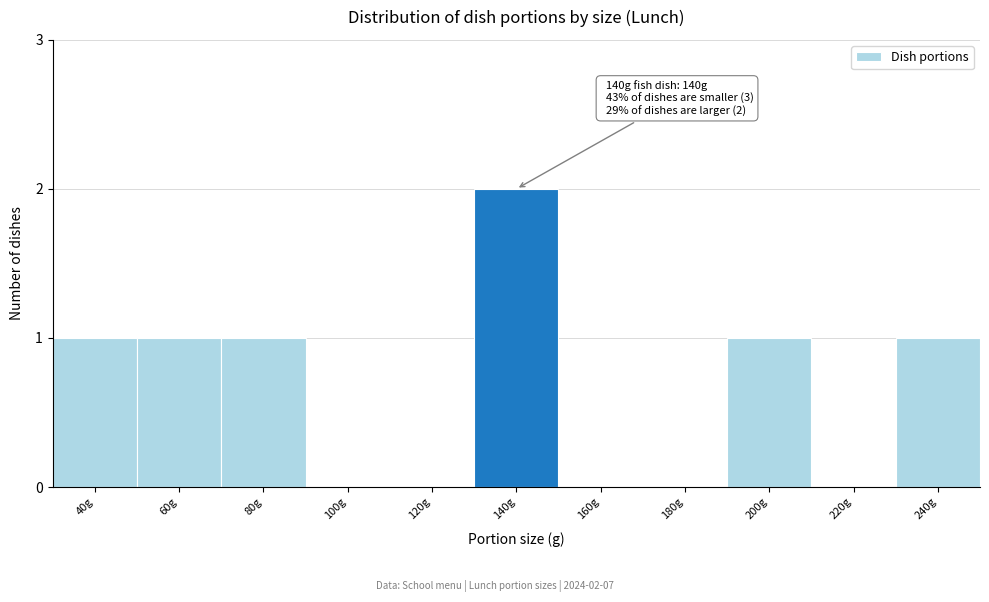

Reading left to right, what are all the values shown in this chart?

40g=1	60g=1	80g=1	100g=0	120g=0	140g=2	160g=0	180g=0	200g=1	220g=0	240g=1